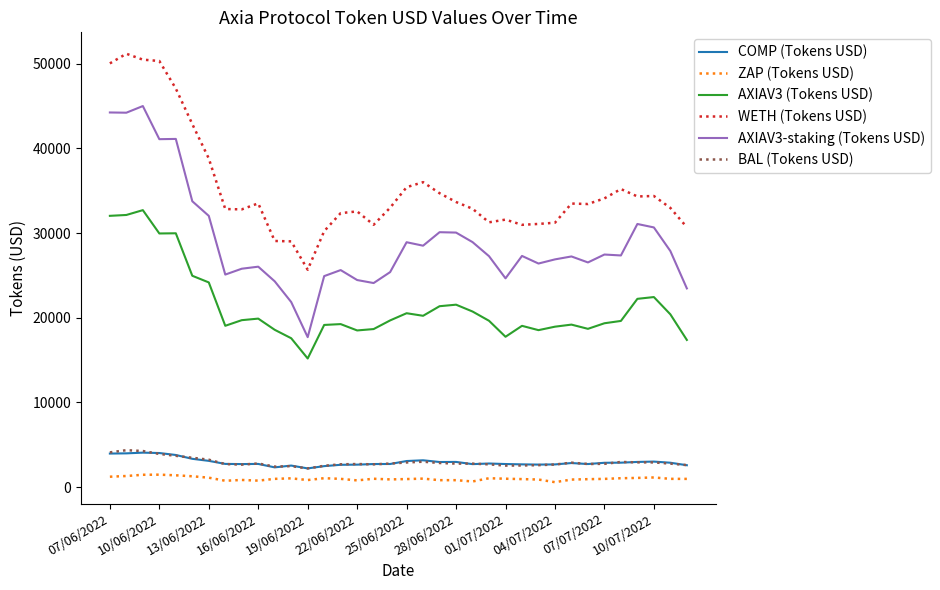

True or false: ZAP (Tokens USD) and AXIAV3 (Tokens USD) cross at least once.

False